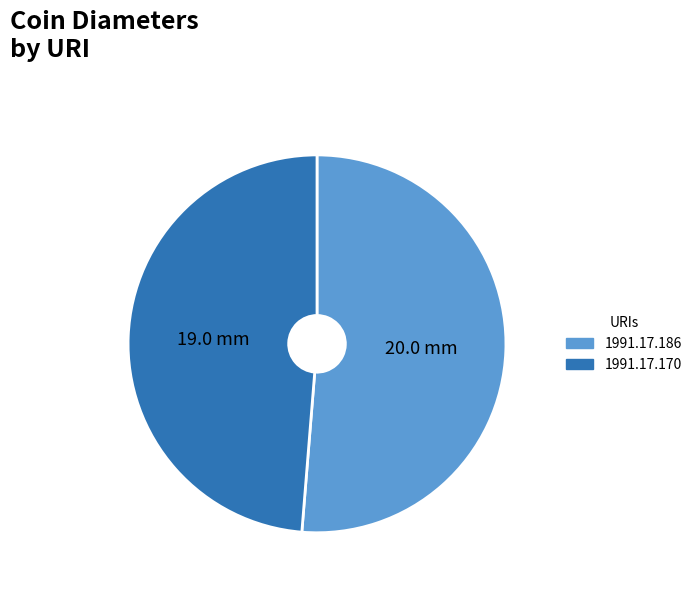

Rank the categories by value from highest to lowest.

1991.17.186, 1991.17.170